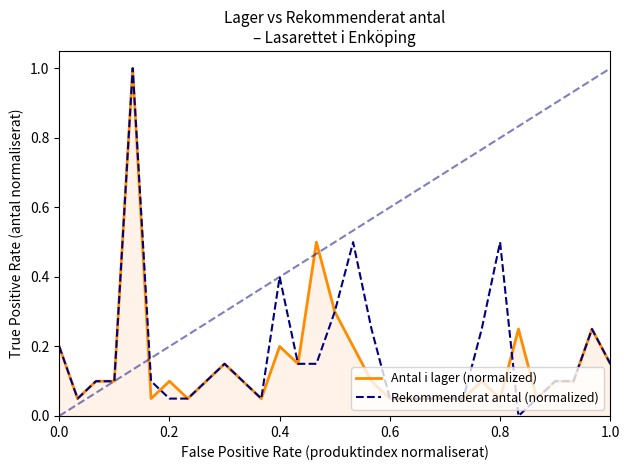

Which series has the largest range (max minus min)?

Rekommenderat antal (normalized)